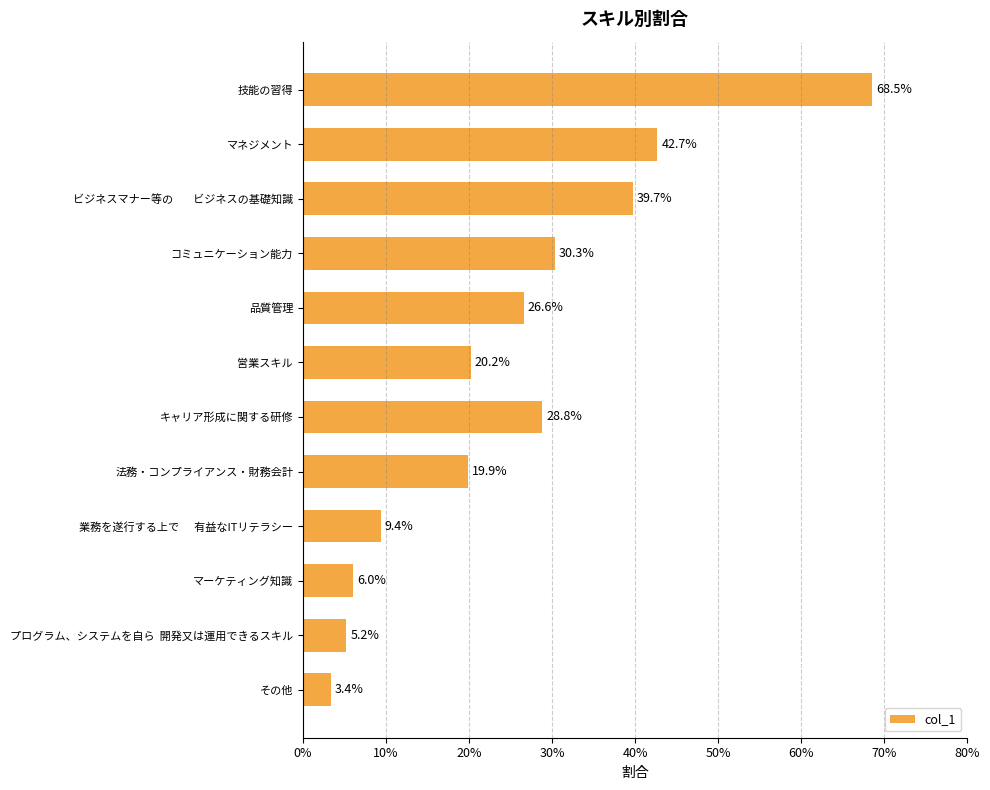

Does the chart contain any negative values?

No